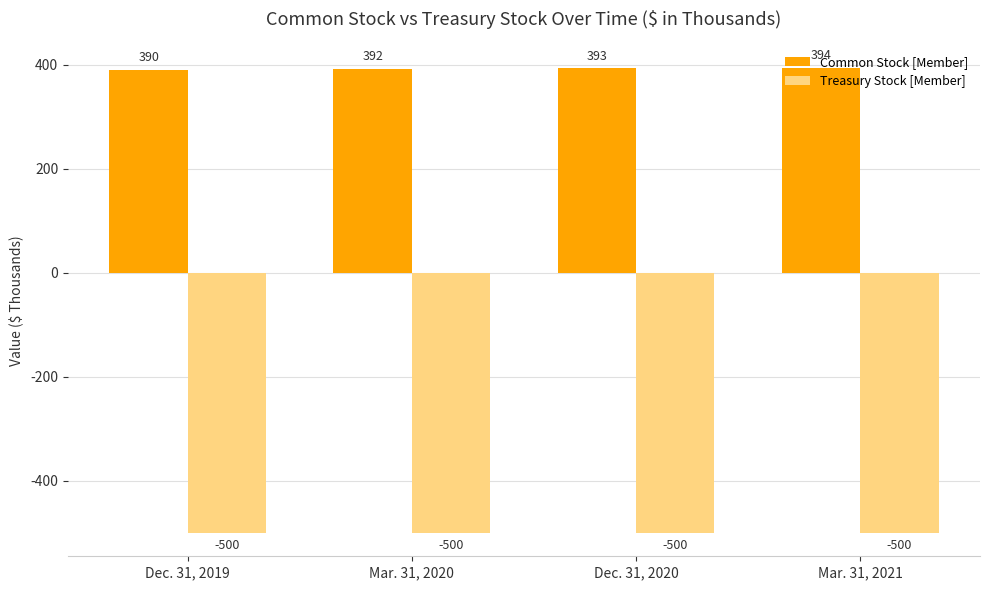

What is the difference between the highest and lowest values at Dec. 31, 2019?

890